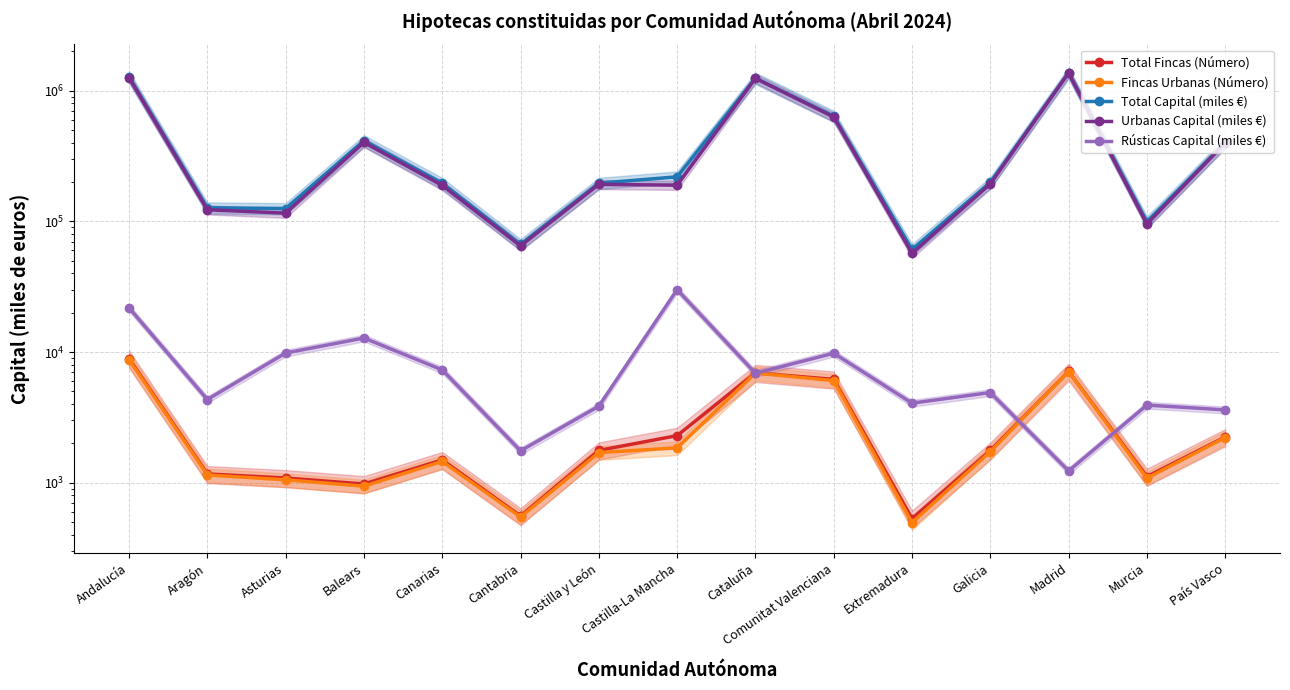

True or false: Total Fincas (Número) and Rústicas Capital (miles €) intersect in this chart.

True